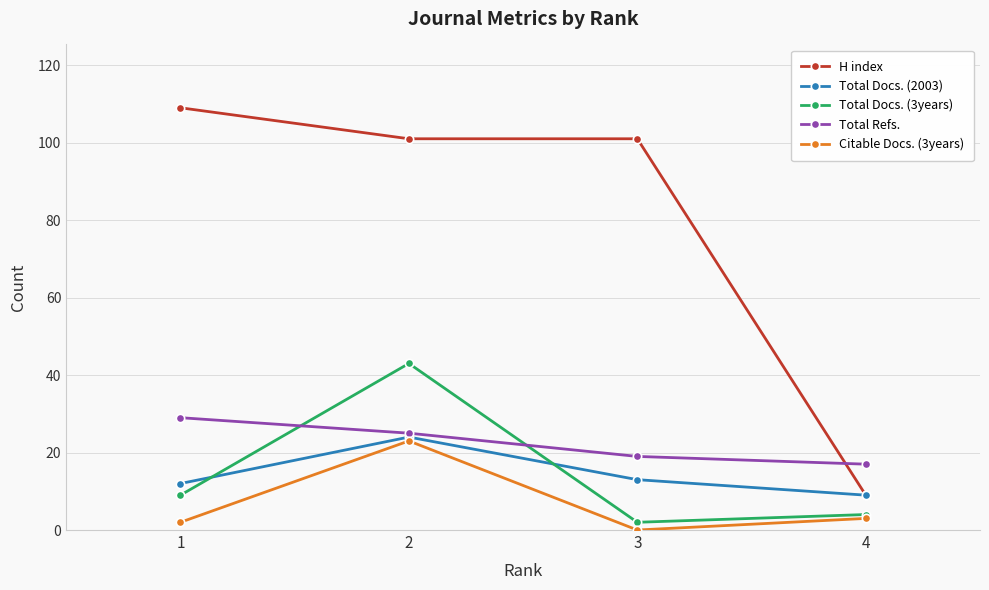

Is it true that Total Refs. equals 25 at 2?

True